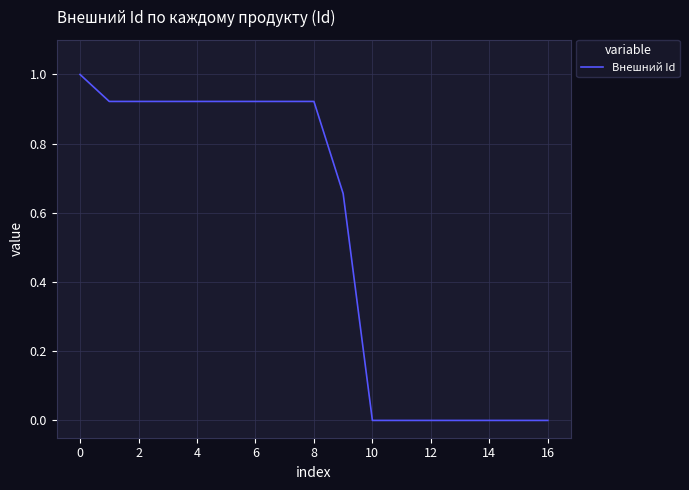

What is the greatest value displayed?

1.0